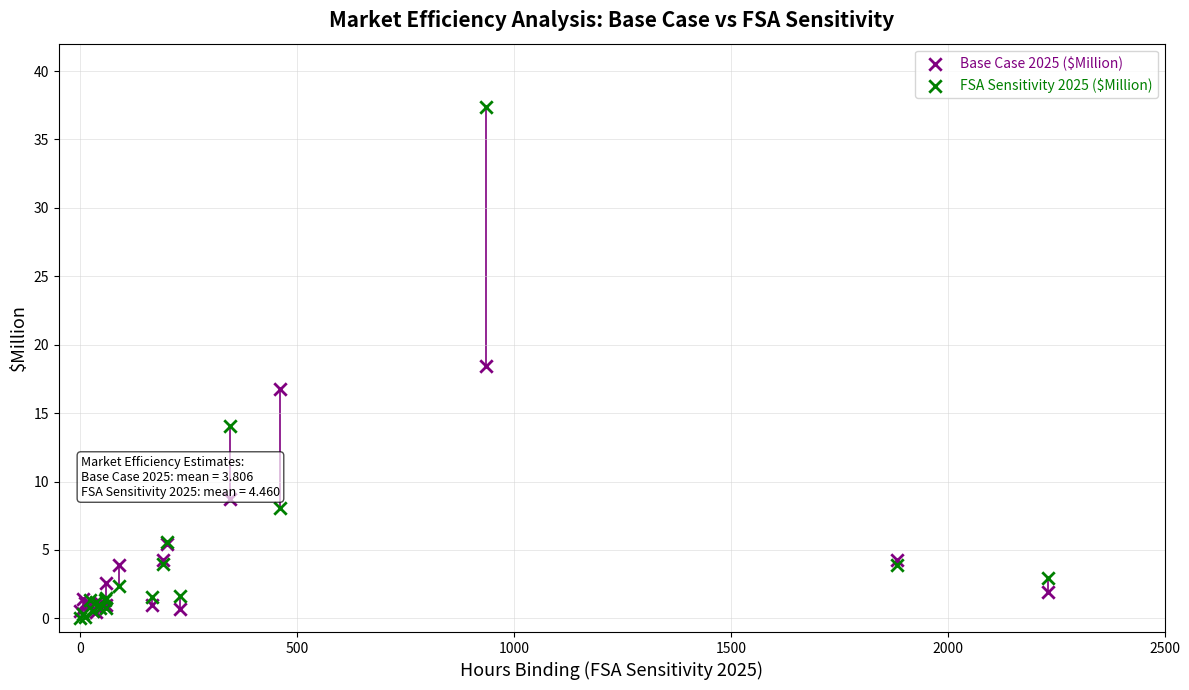

Which series has the largest Y range (max minus min)?

FSA Sensitivity 2025 ($Million)